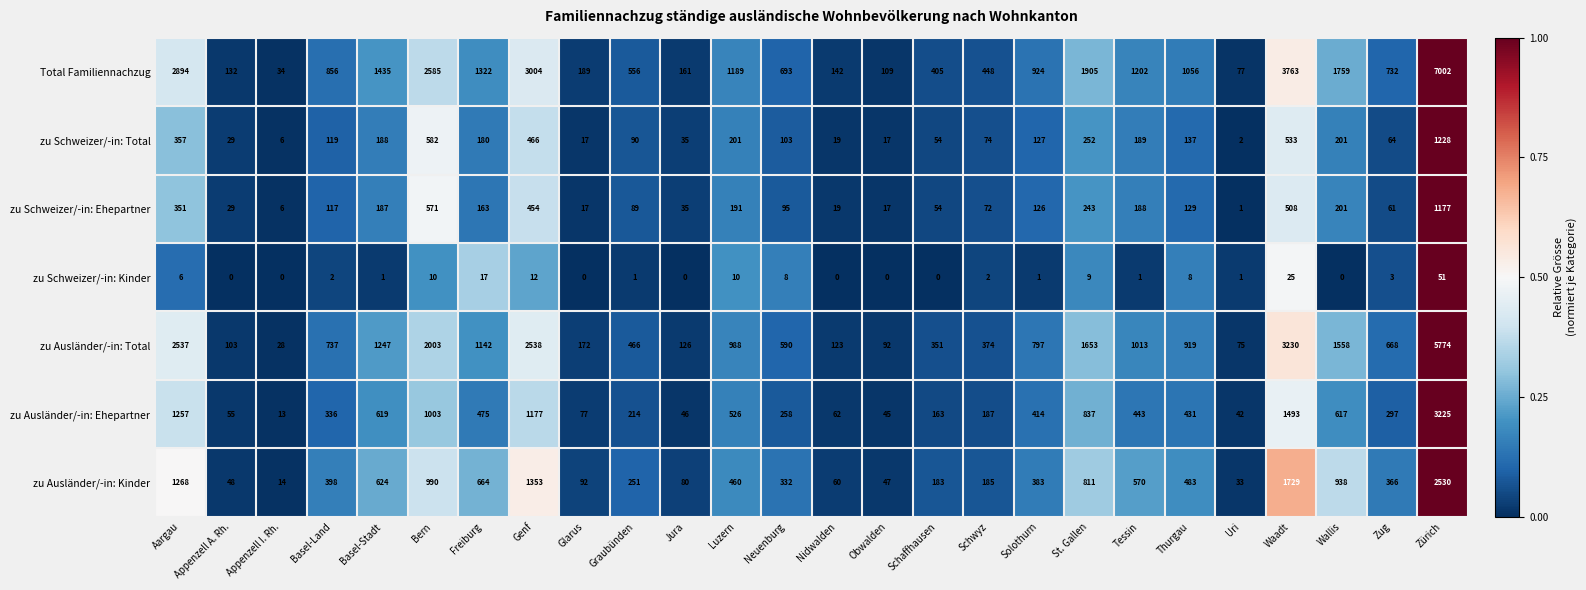

Which series changed the most between Genf and Schwyz?

Total Familiennachzug